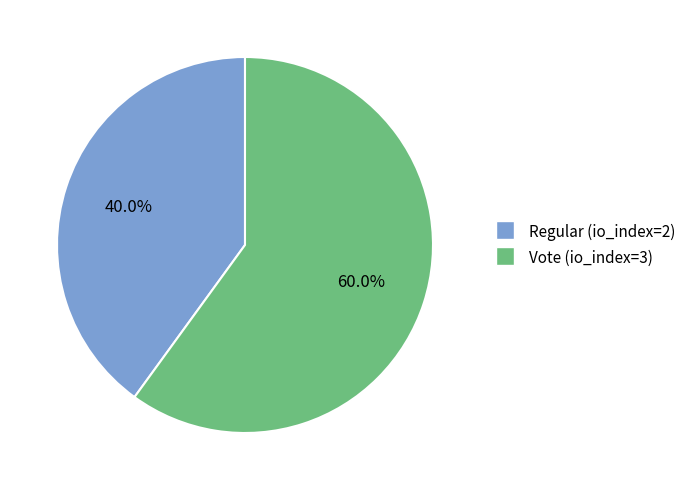

To the nearest percent, what is the combined percentage of Regular (io_index=2) and Vote (io_index=3)?

100%